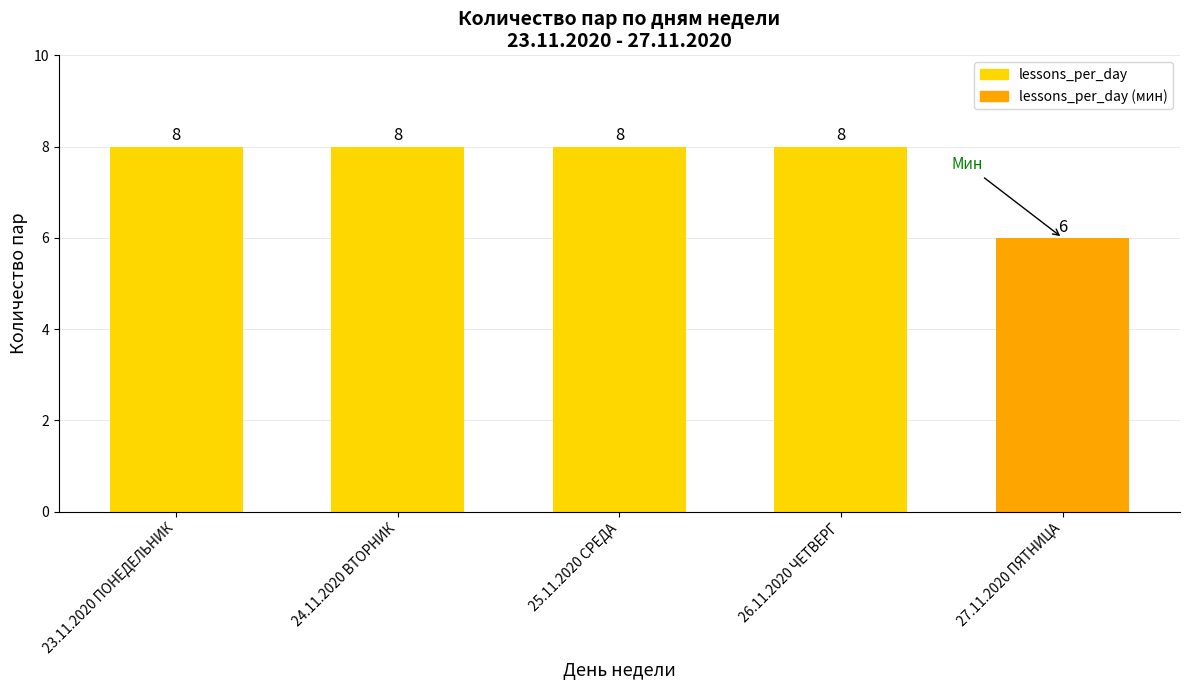

What is the value of the 4th bar from the left?

8